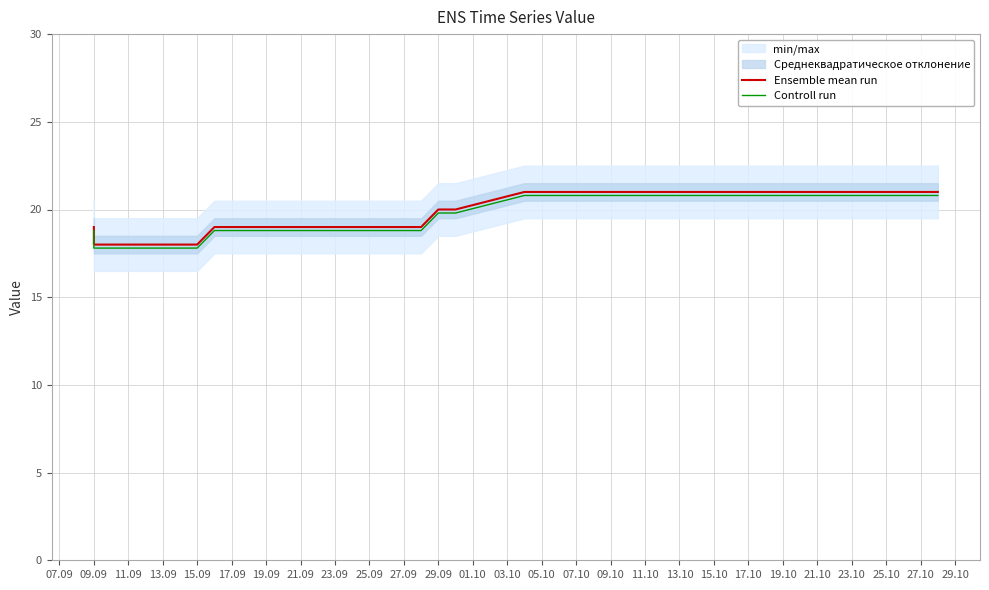

What is the label of the 8th point from the left?

15.09